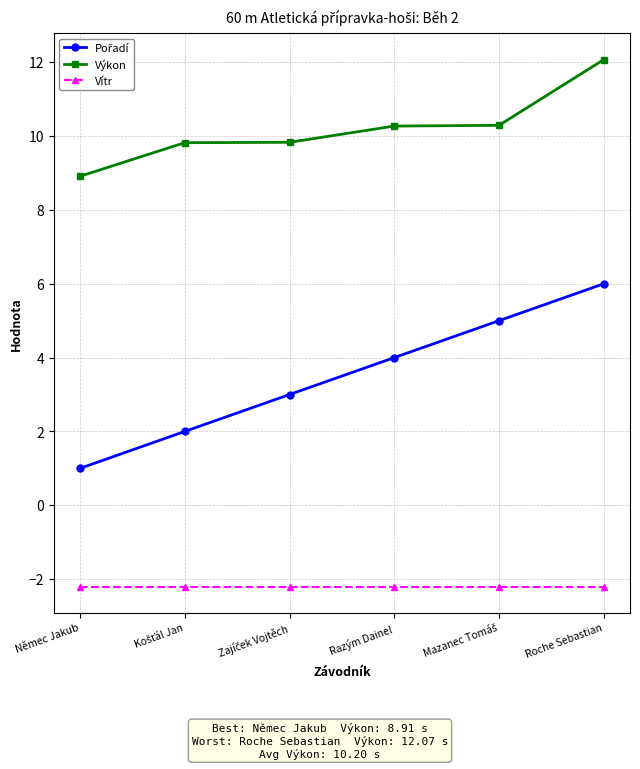

What is the sum of all Vítr values?

-13.2